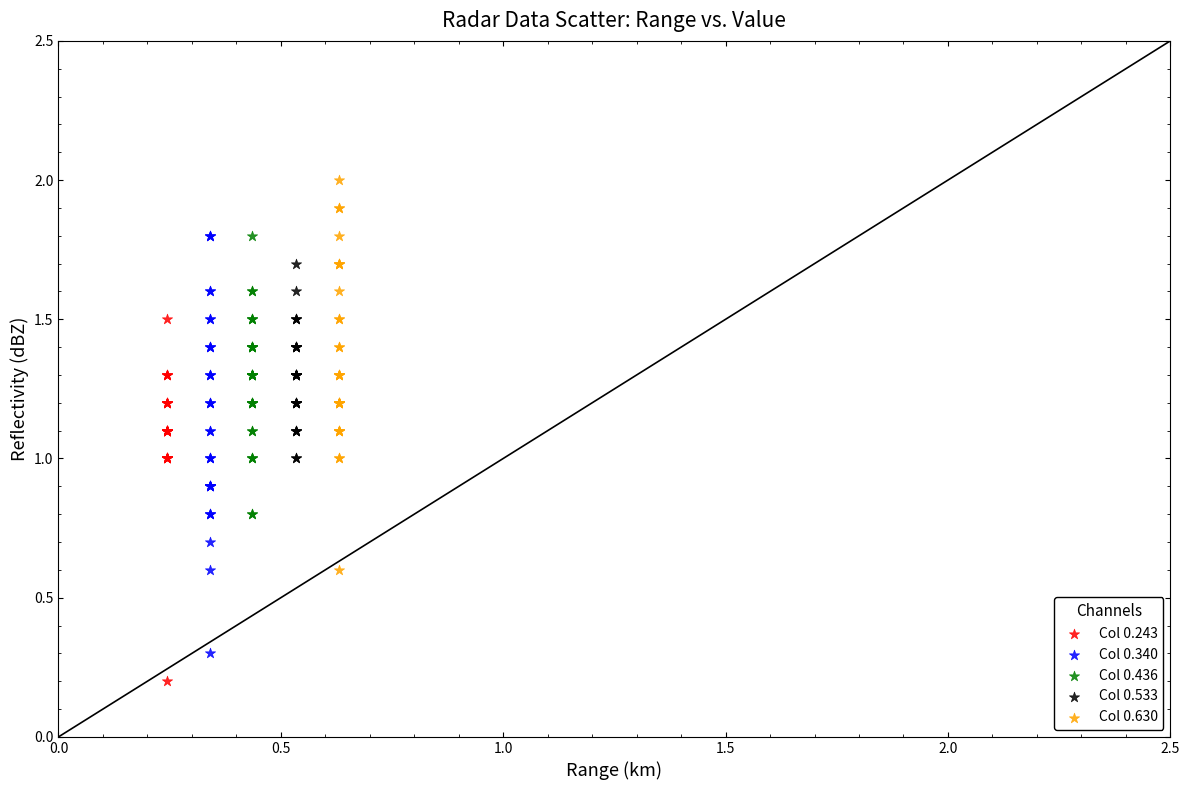

Which series contains the lowest Y value?

Col 0.243